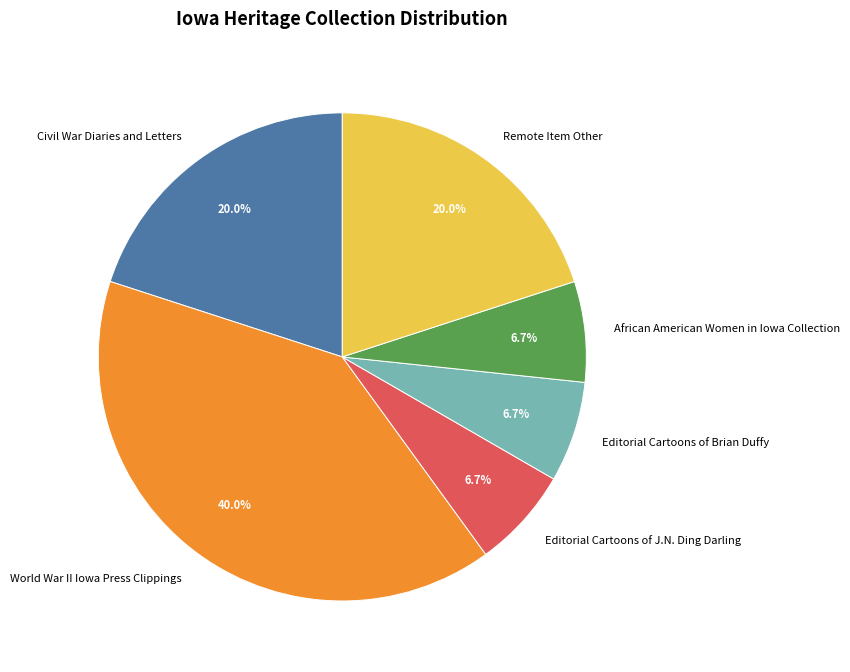

Does Editorial Cartoons of Brian Duffy represent more than half of the total?

No